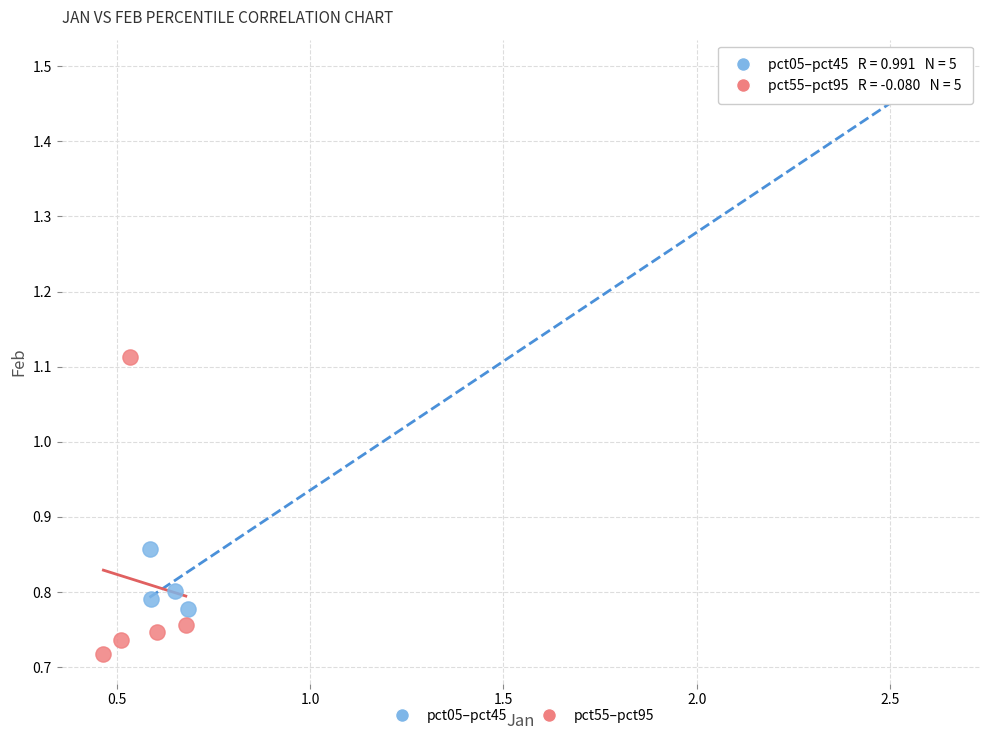

Which series reaches the minimum Y coordinate?

pct55–pct95